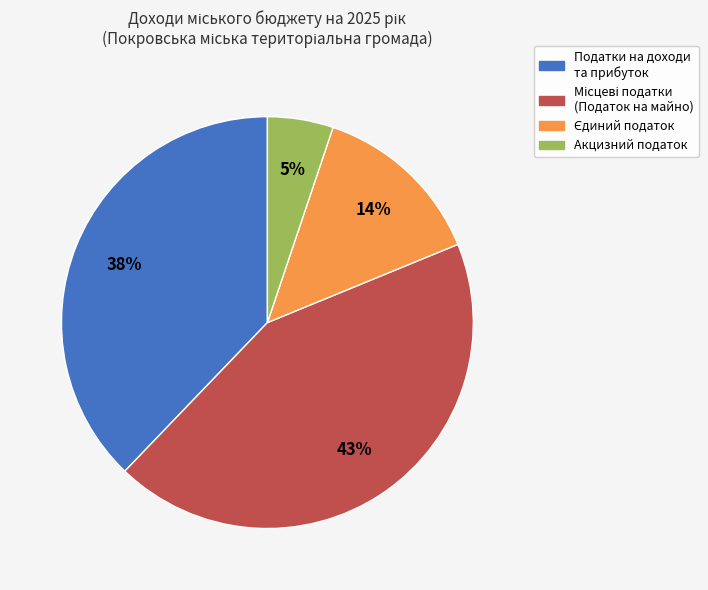

Does any single category account for the majority?

No